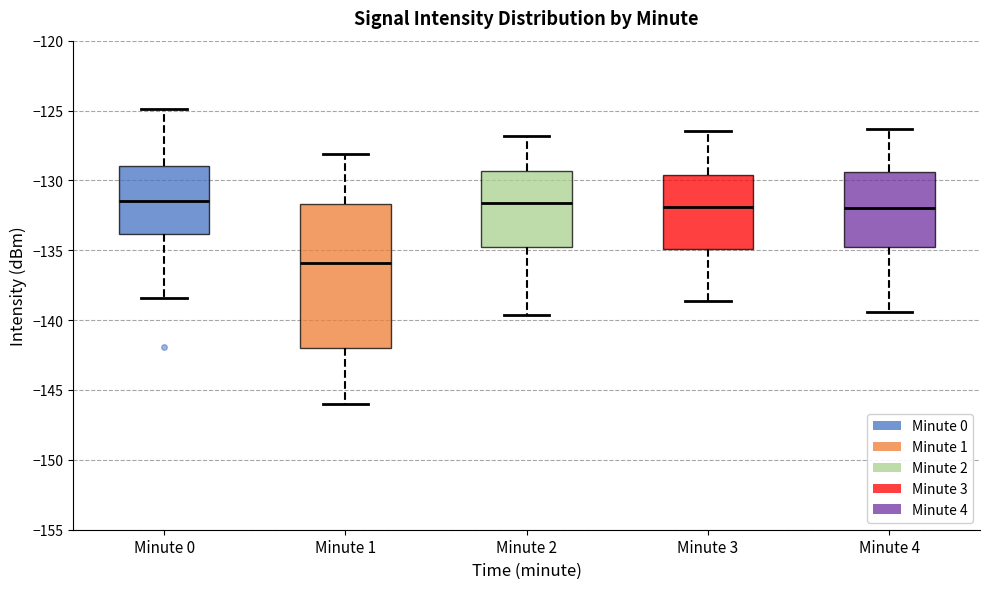

Where does the lower whisker of the box for Minute 1 end on the y-axis? The values are not printed on the chart, so give them approximately, as read against the axis.

-146.0